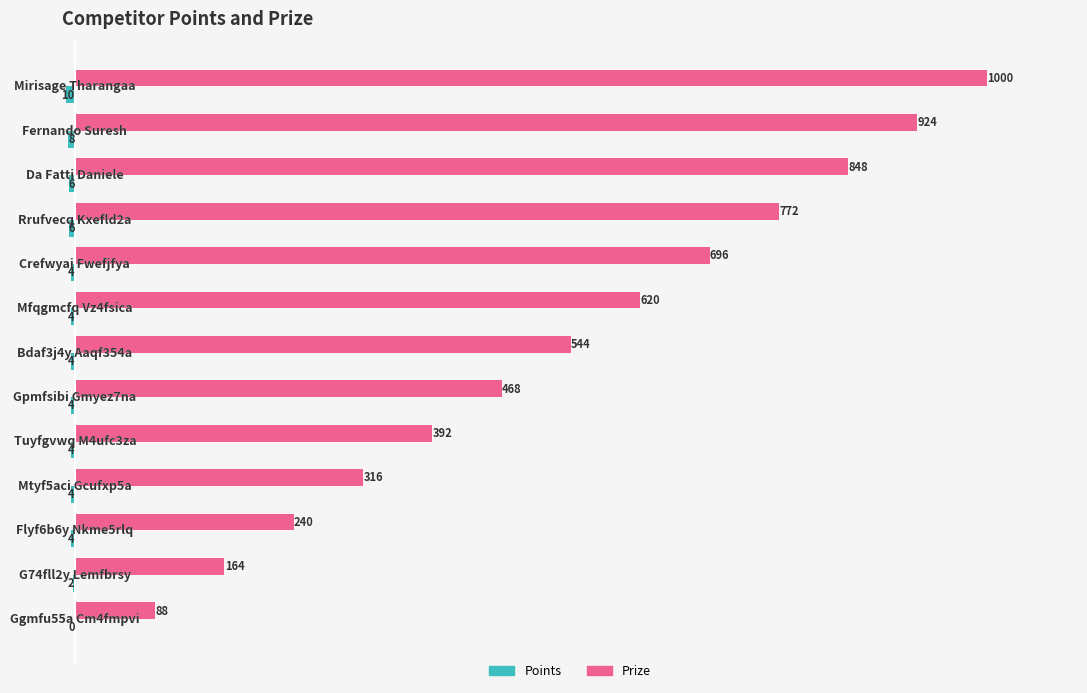

What is the sum of all Prize values?

7072